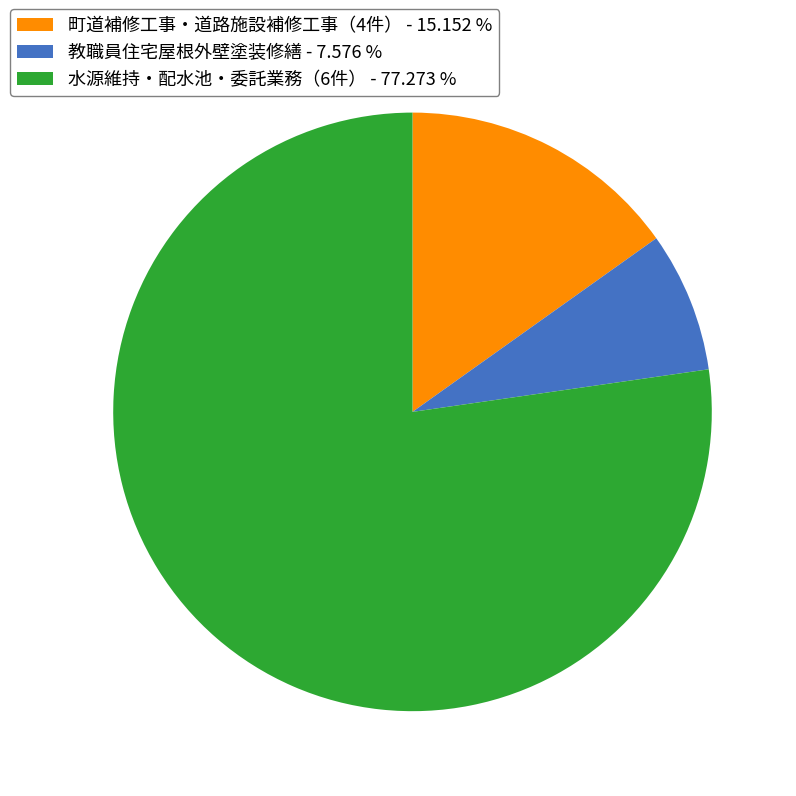

Which category has the smallest portion of the pie?

教職員住宅屋根外壁塗装修繕 - 7.576 %